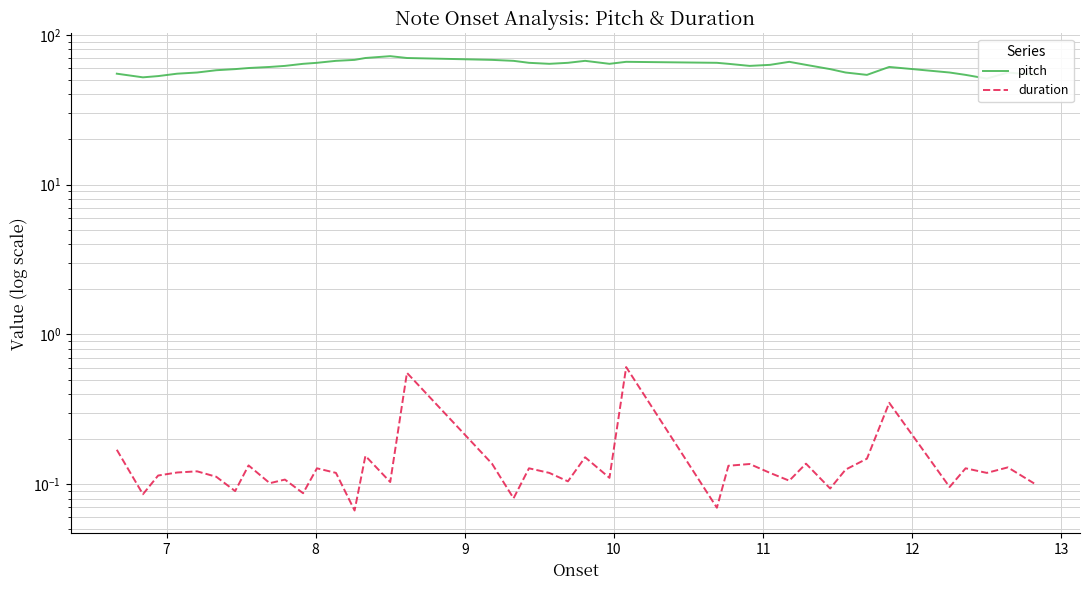

True or false: duration has a value of 1.0 at 24.

False